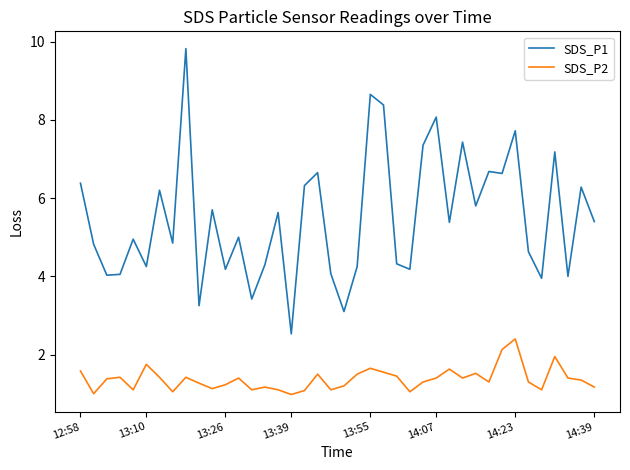

Which series has the largest range (max minus min)?

SDS_P1